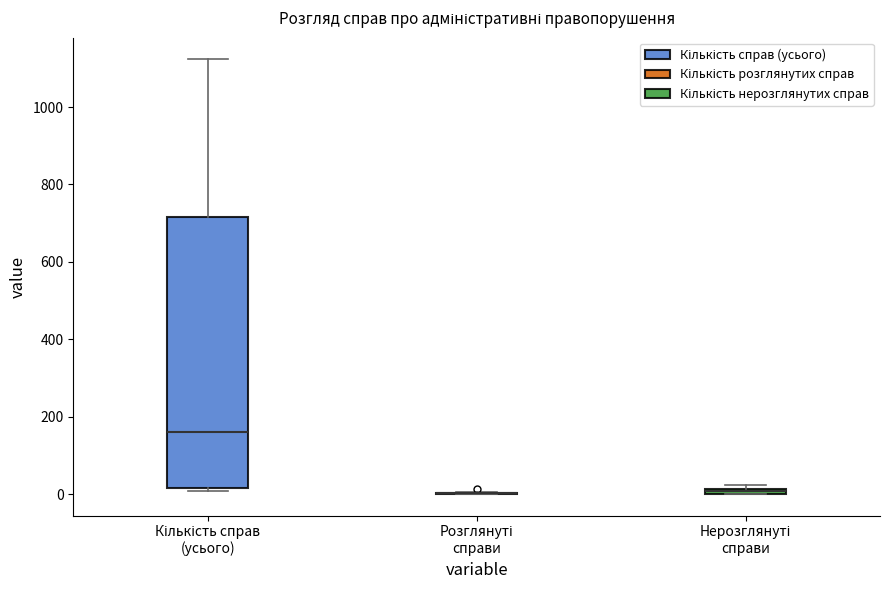

Which box is the tallest, from its lower edge to its upper edge?

Кількість справ (усього)